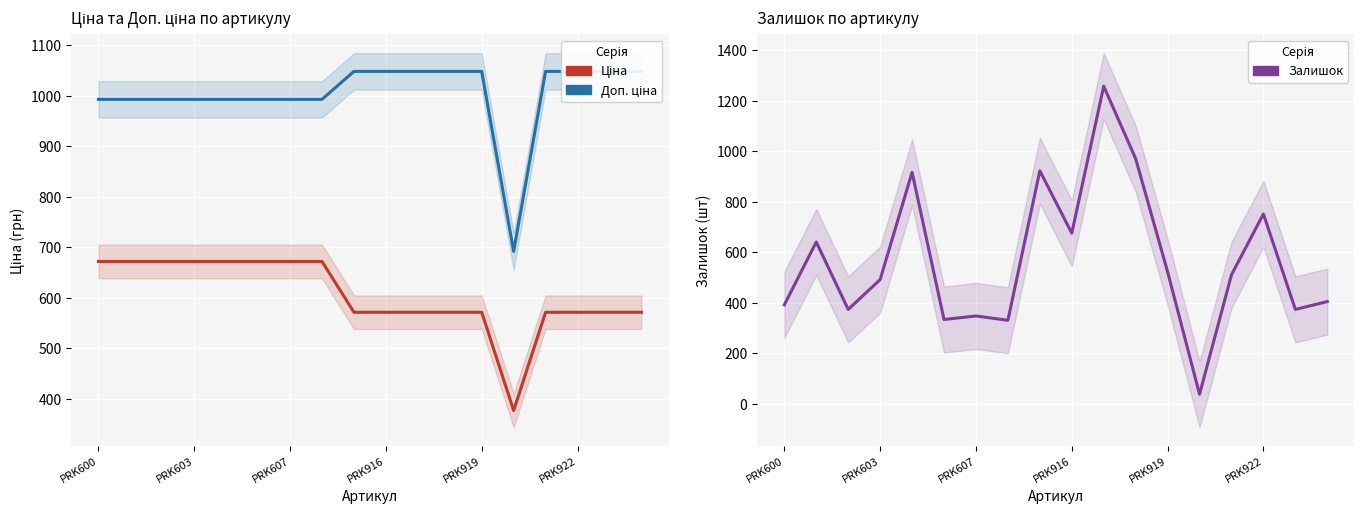

Which series has the largest total across all categories?

Доп. ціна